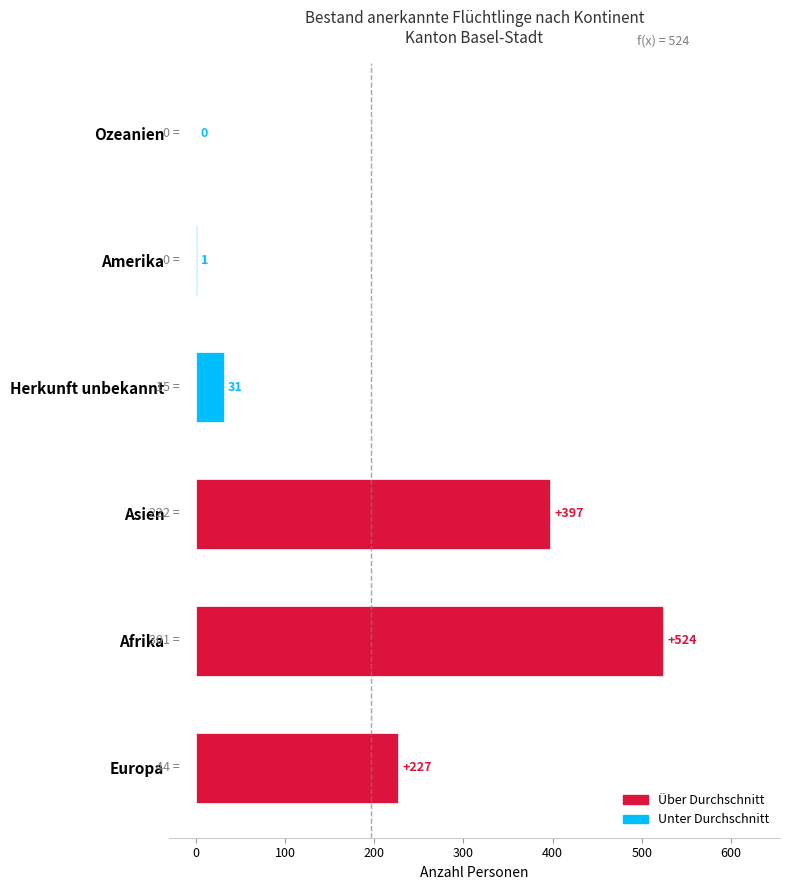

What is the sum of the values at Afrika and Amerika?

525